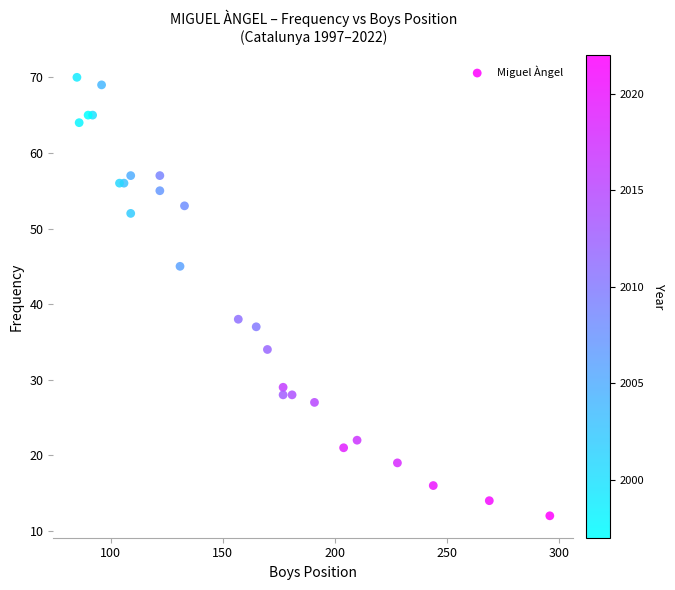

What Y value in the scatter plot is closest to 41?

38